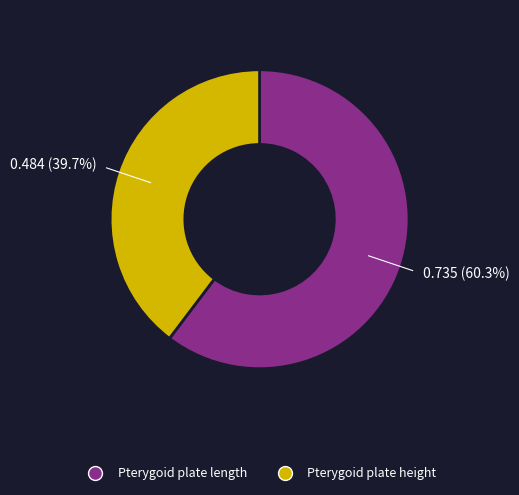

Is it true that Pterygoid plate height is 29% of the pie?

False